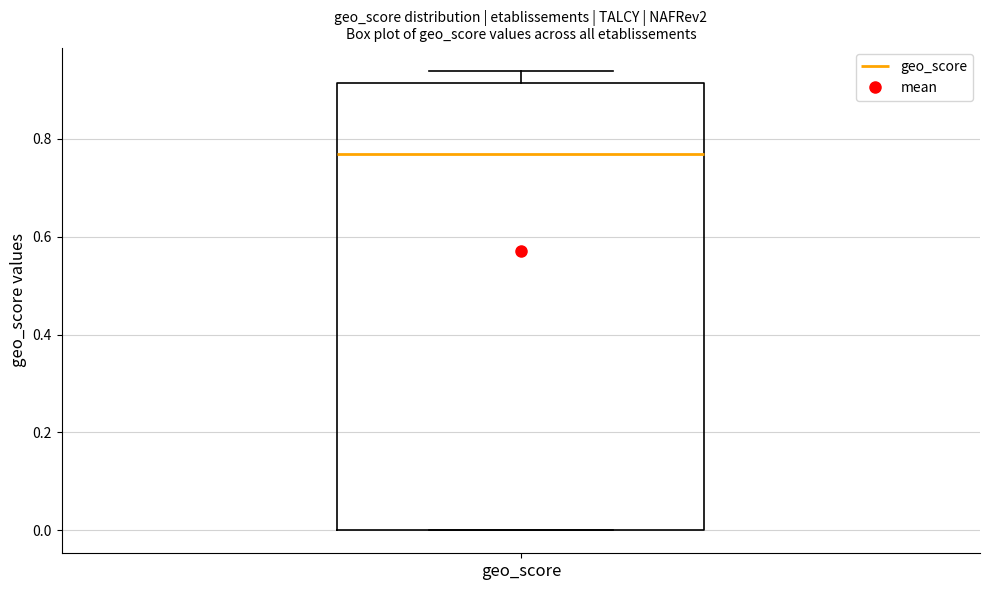

Read this box plot against the y-axis: the position of the median line, the range covered by the box, and the ends of both whiskers. The values are not printed on the chart, so give them approximately, as read against the axis.

median 0.78, box 0.00 to 0.92, whiskers 0.00 to 0.94